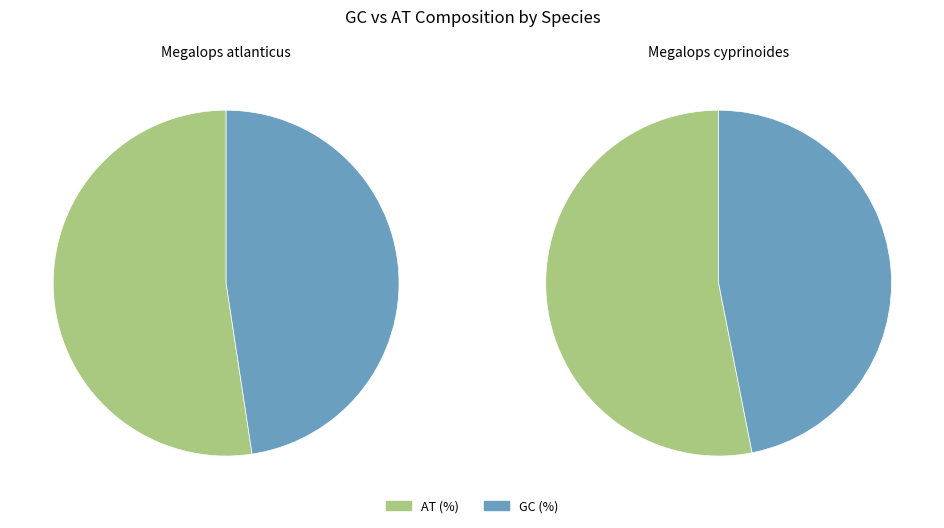

To the nearest percent, what is the difference between the Megalops atlanticus and Megalops cyprinoides slice percentages?

1%